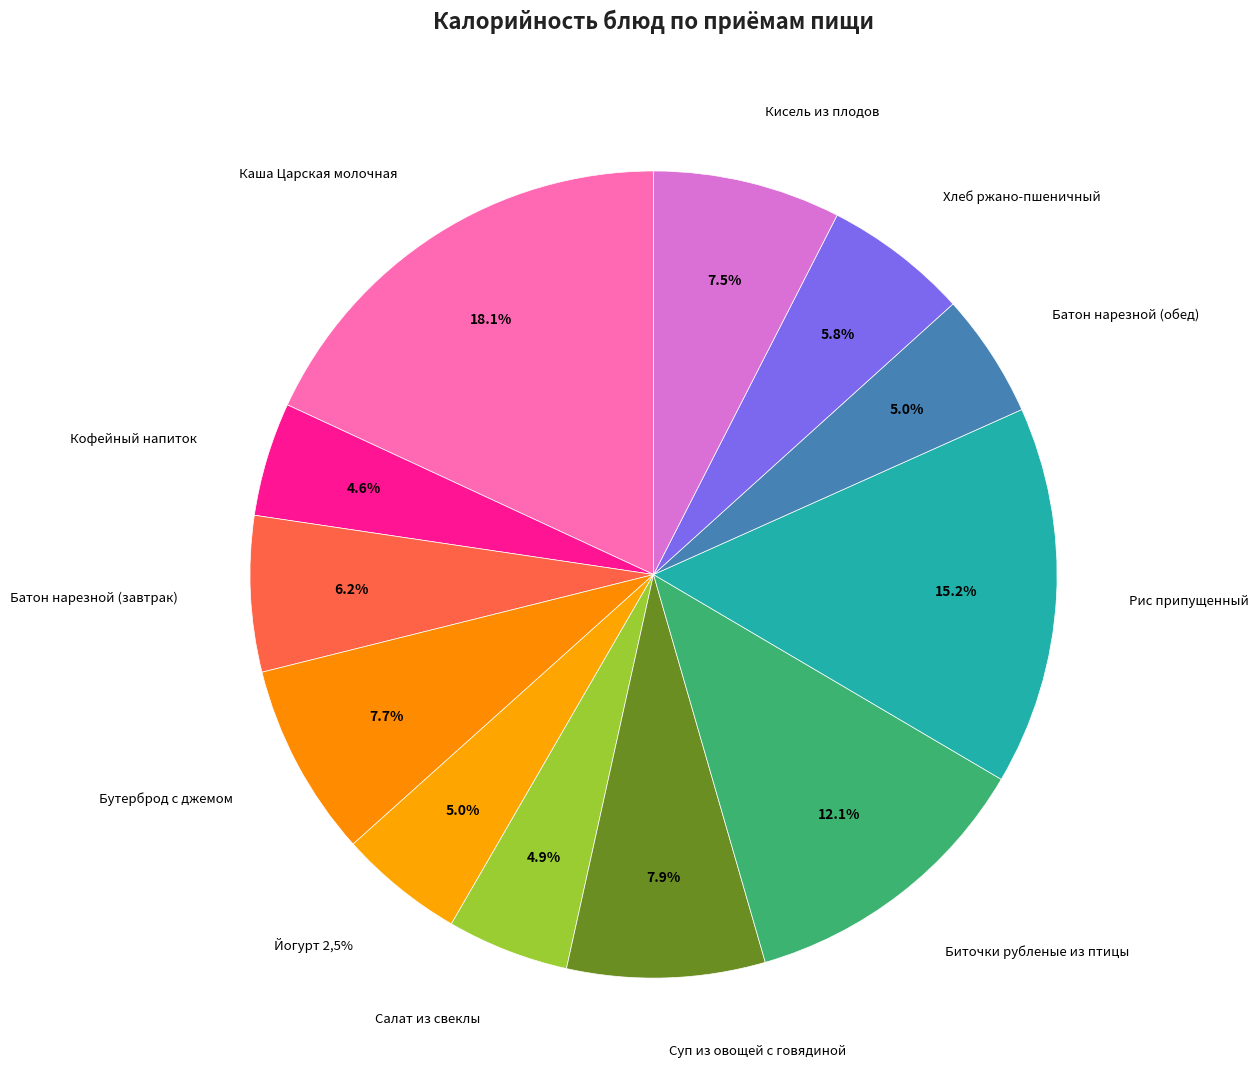

Which slice is the smallest?

Кофейный напиток